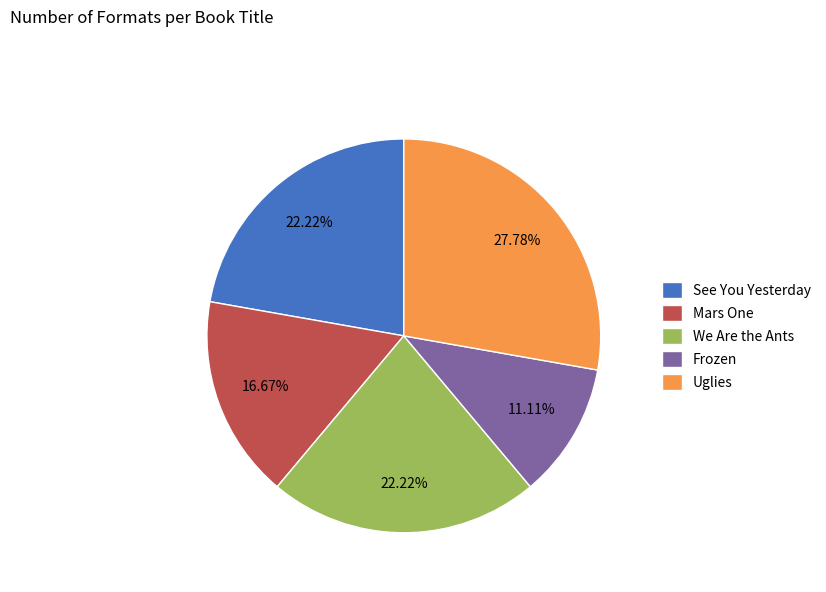

The Mars One slice represents 17% of the pie. True or false?

True